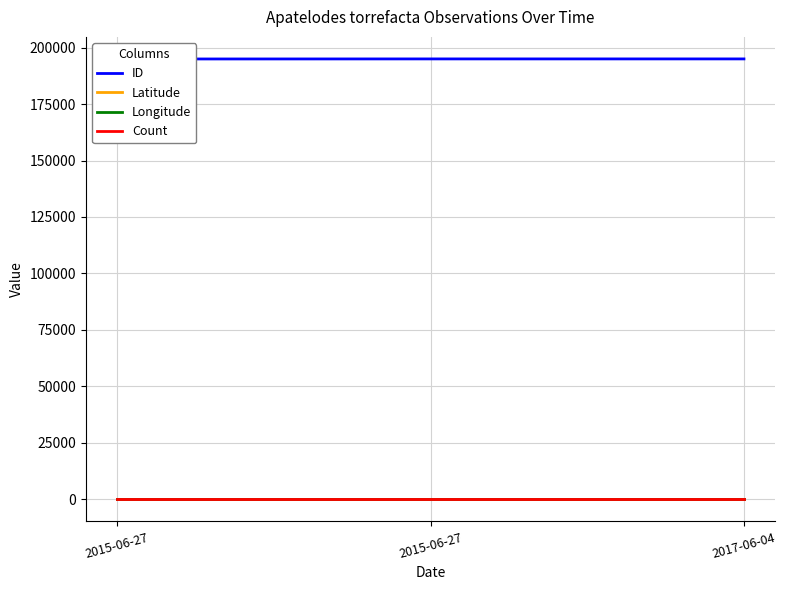

Which series has the largest range (max minus min)?

ID